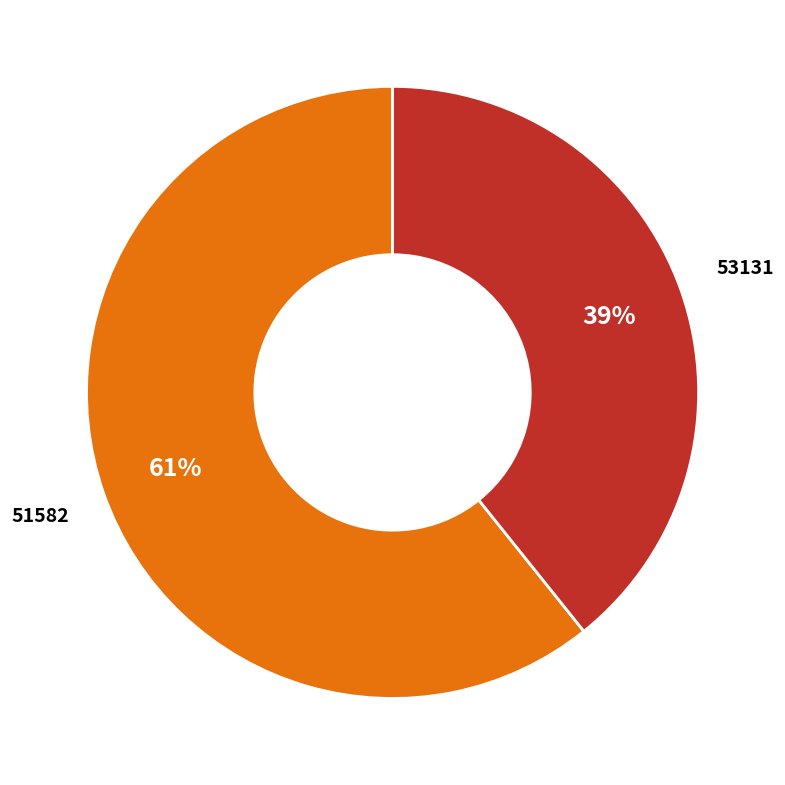

What is the largest slice in the pie chart?

51582